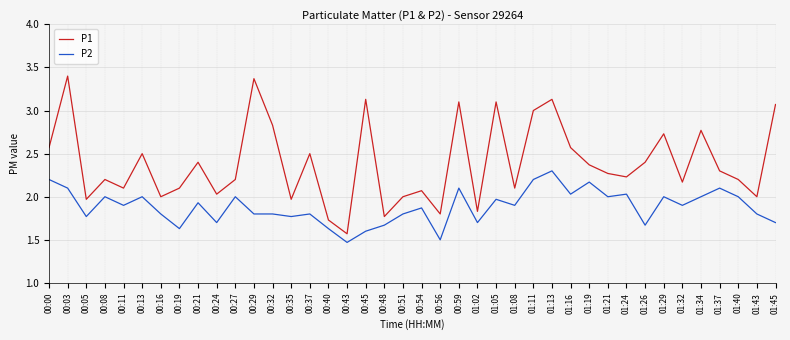

Count the number of data series in this chart.

2